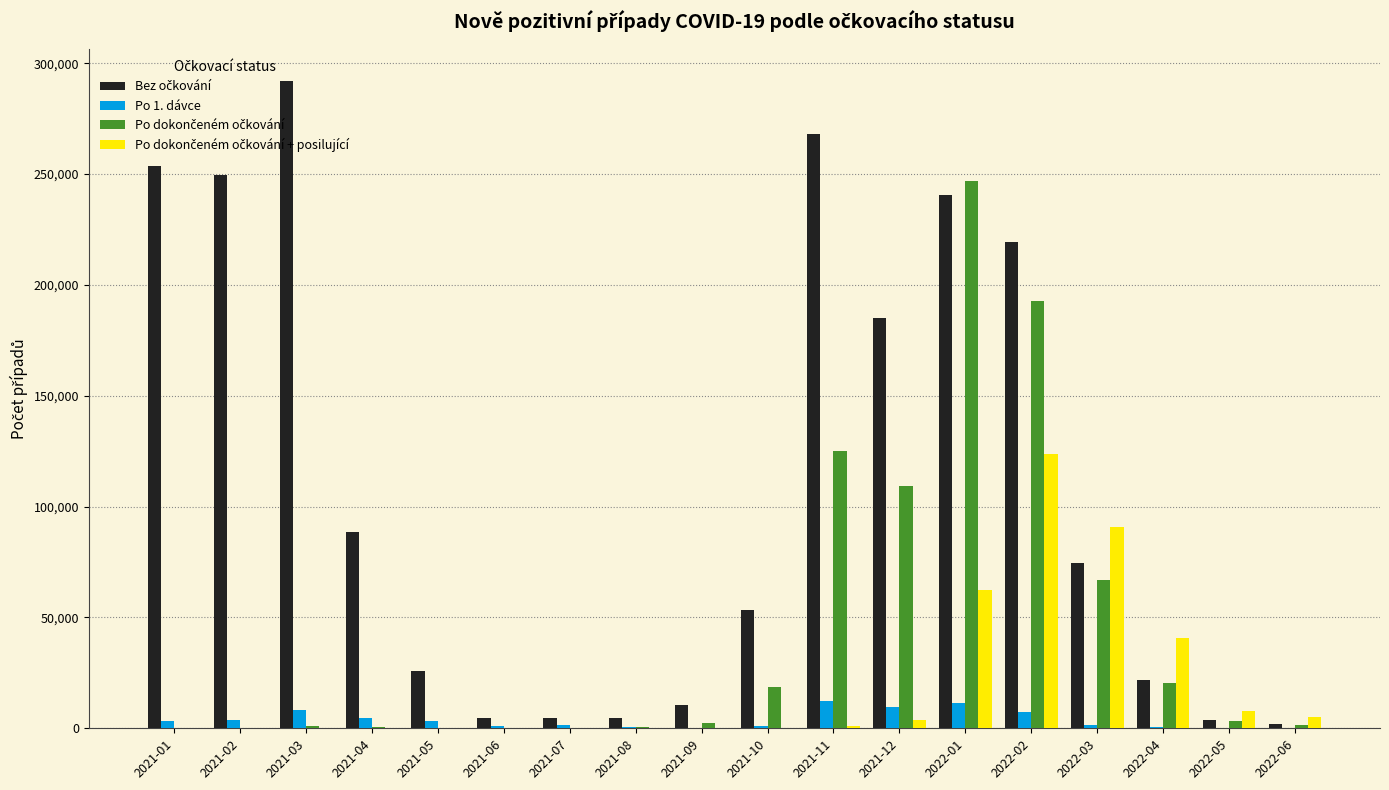

How many groups of bars are there?

18